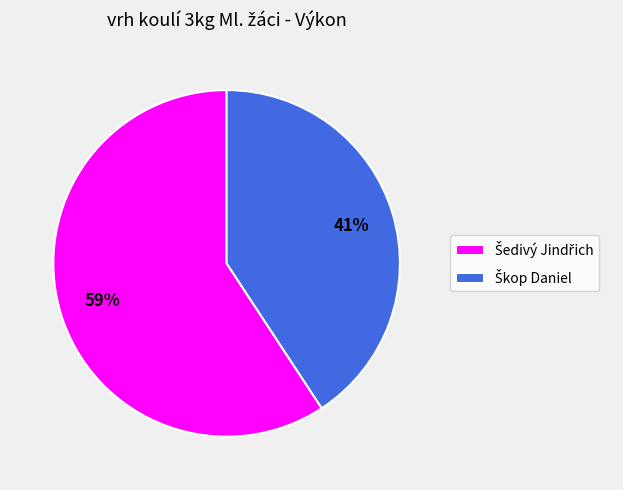

Is there any slice that represents more than half of the pie?

Yes